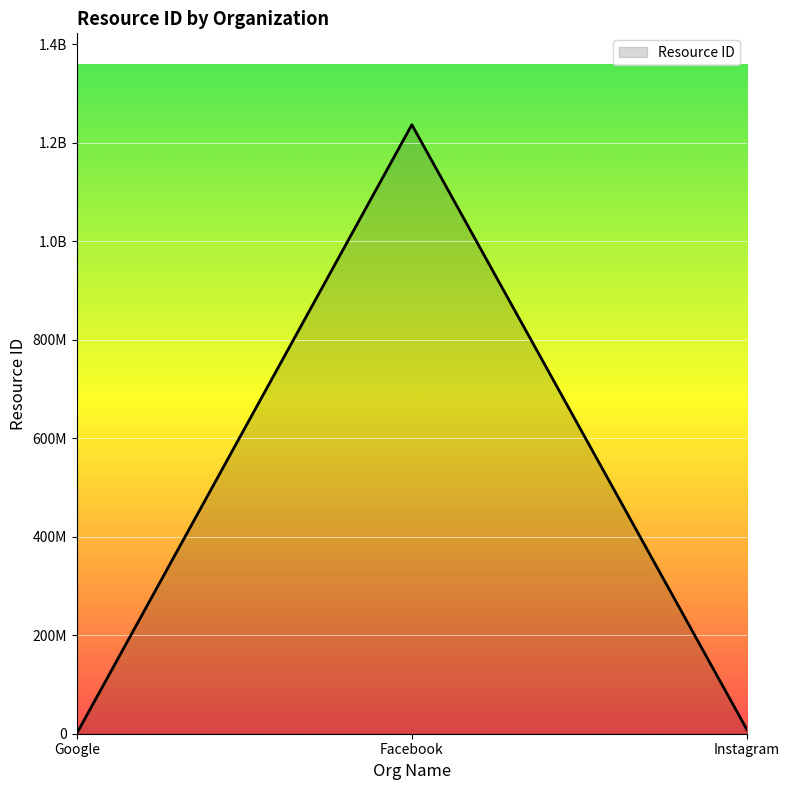

Rank the categories by value from highest to lowest.

Facebook, Instagram, Google